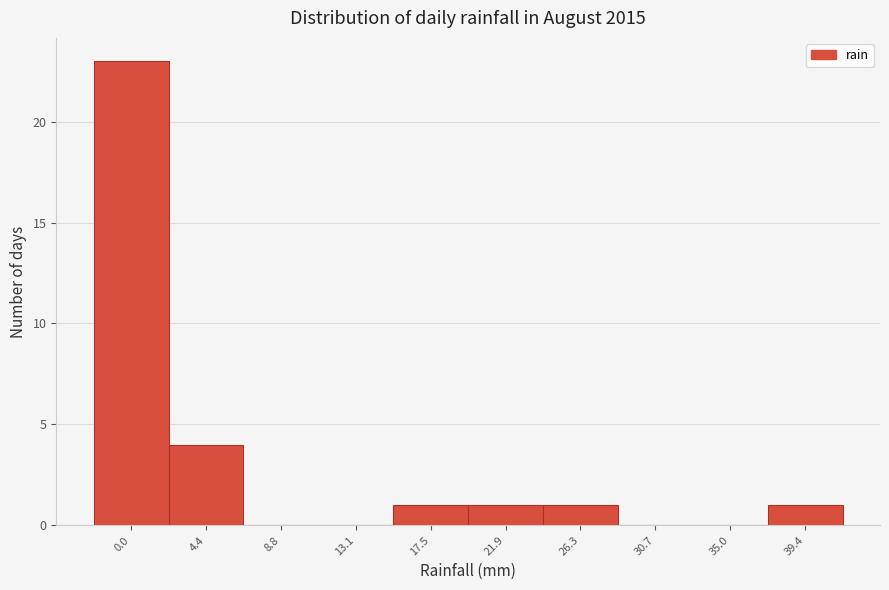

Reading left to right, extract all data points from this chart.

0.0=23	4.4=4	8.8=0	13.1=0	17.5=1	21.9=1	26.3=1	30.7=0	35.0=0	39.4=1